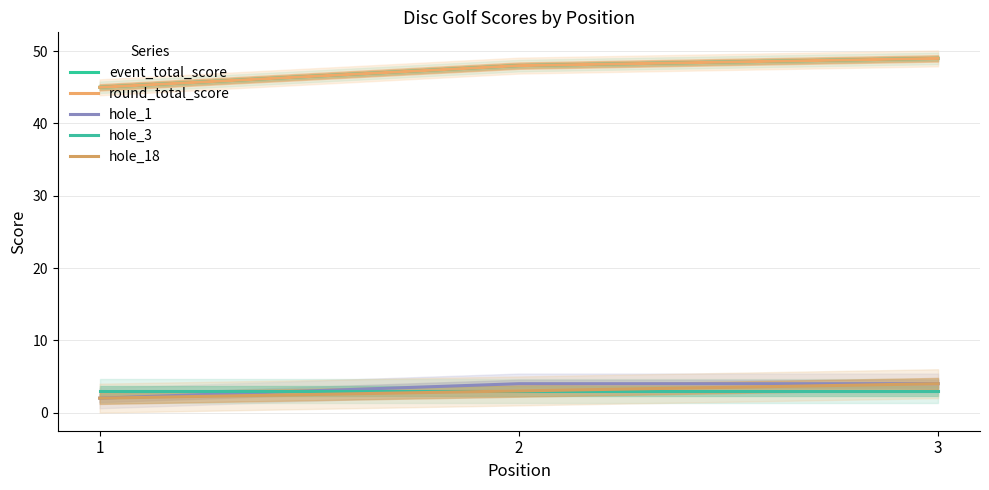

At which label is round_total_score closest to 47?

2